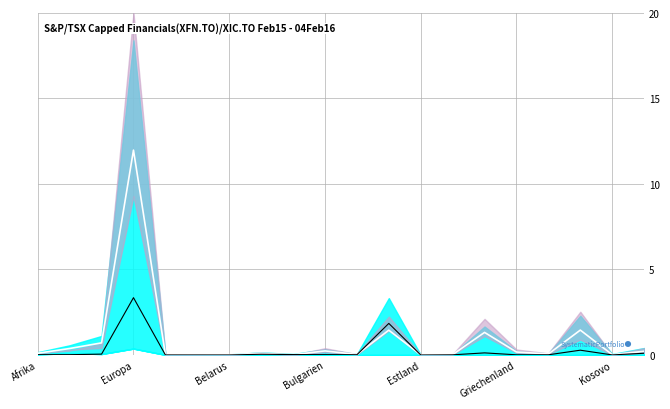

What is the difference between the second highest and second lowest values in the Dienstleistungserbringer Total series?

1.8